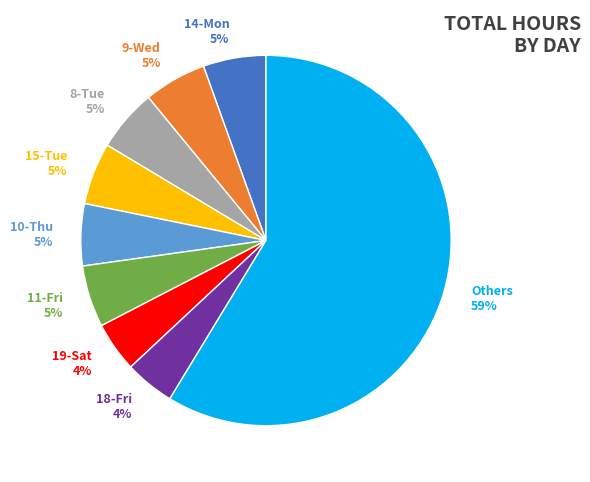

True or false: 11-Fri 5% accounts for 1% of the total.

False